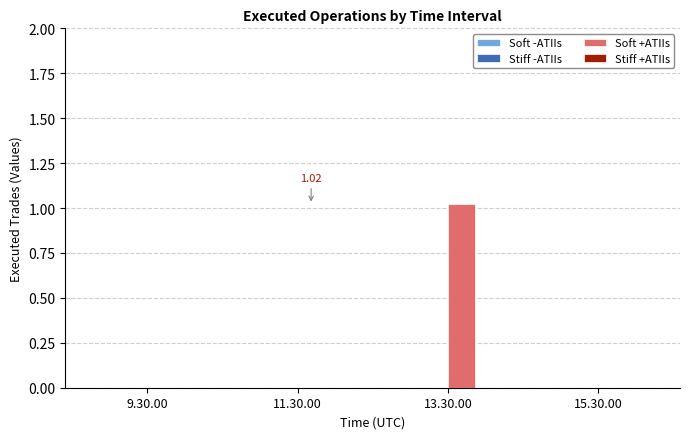

Reading right to left, extract all data points from this chart.

Soft -ATIIs: 0.0	0.0	0.0	0.0
Stiff -ATIIs: 0.0	0.0	0.0	0.0
Soft +ATIIs: 0.0	1.0	0.0	0.0
Stiff +ATIIs: 0.0	0.0	0.0	0.0